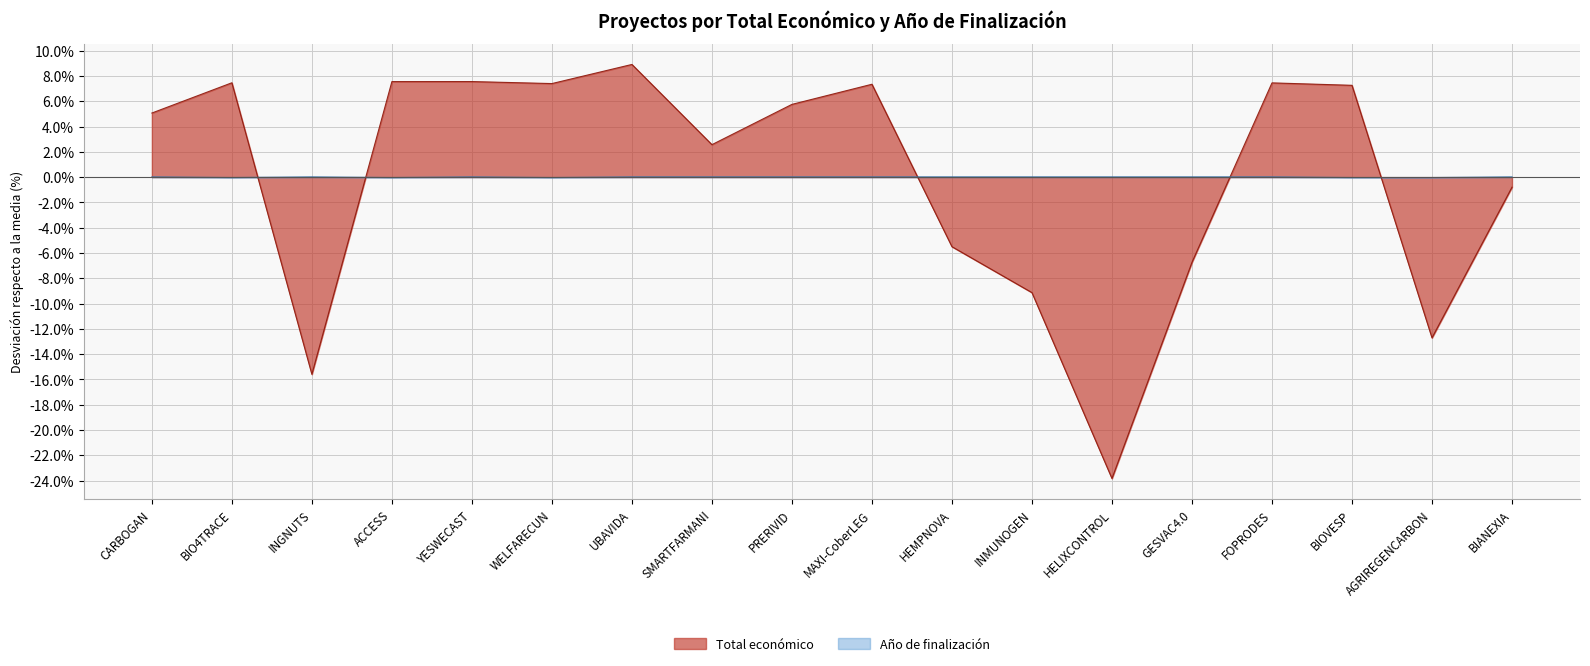

Rank the categories by Año de finalización value from highest to lowest.

CARBOGAN, INGNUTS, YESWECAST, UBAVIDA, SMARTFARMANI, PRERIVID, MAXI-CoberLEG, HEMPNOVA, INMUNOGEN, HELIXCONTROL, GESVAC4.0, FOPRODES, BIANEXIA, BIO4TRACE, ACCESS, WELFARECUN, BIOVESP, AGRIREGENCARBON